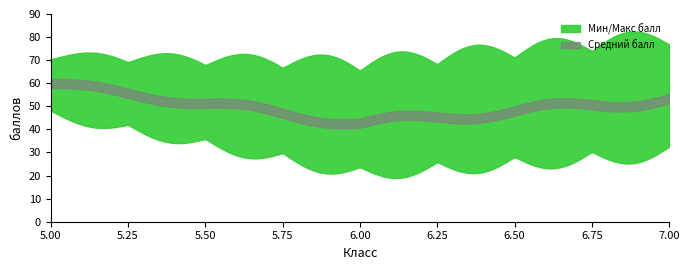

How many data points in Средний балл are less than 61?

18